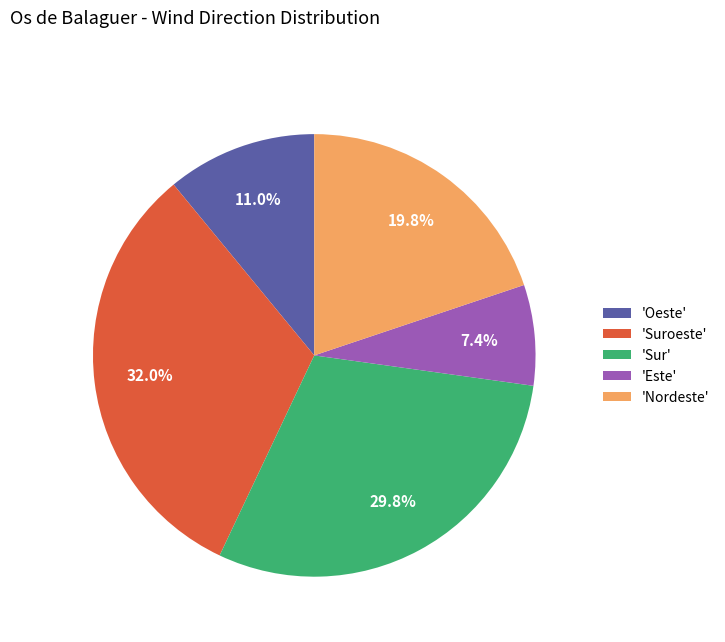

Does any single category account for the majority?

No